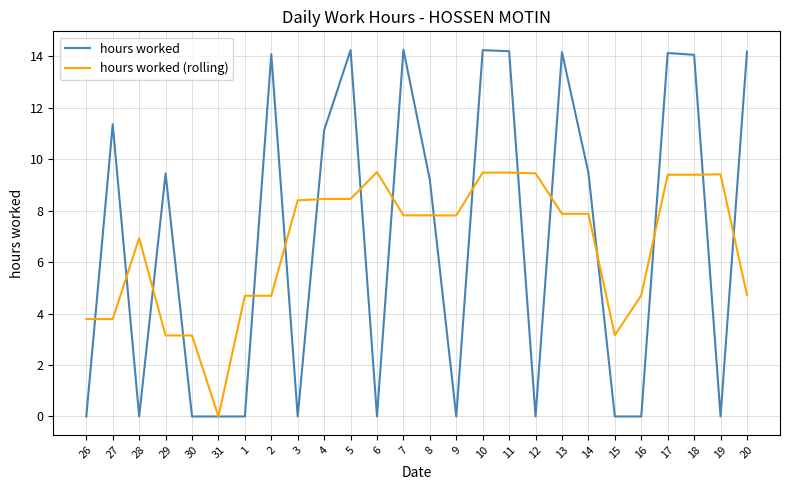

At which label is hours worked closest to 7?

8